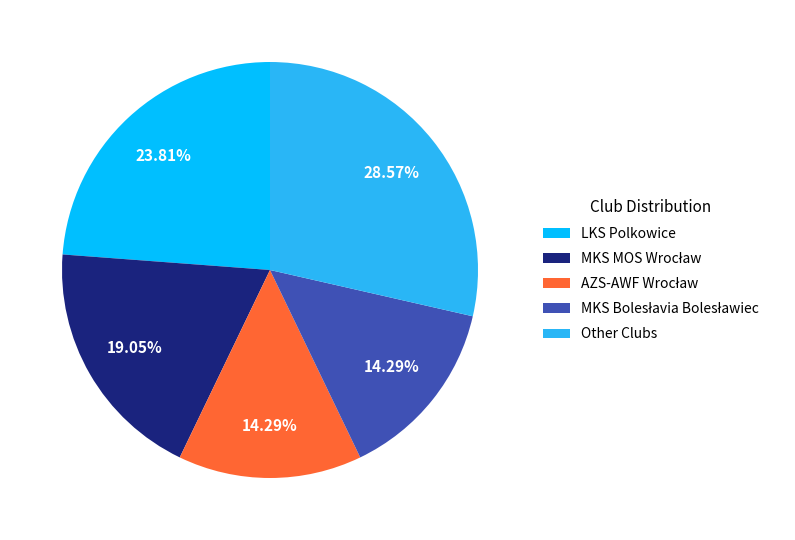

Which slice is the largest?

Other Clubs